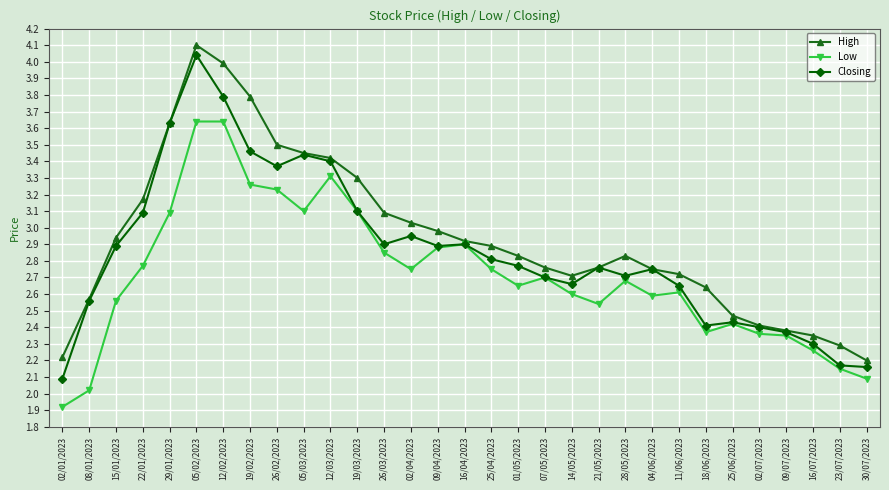

Which series has the largest range (max minus min)?

Closing